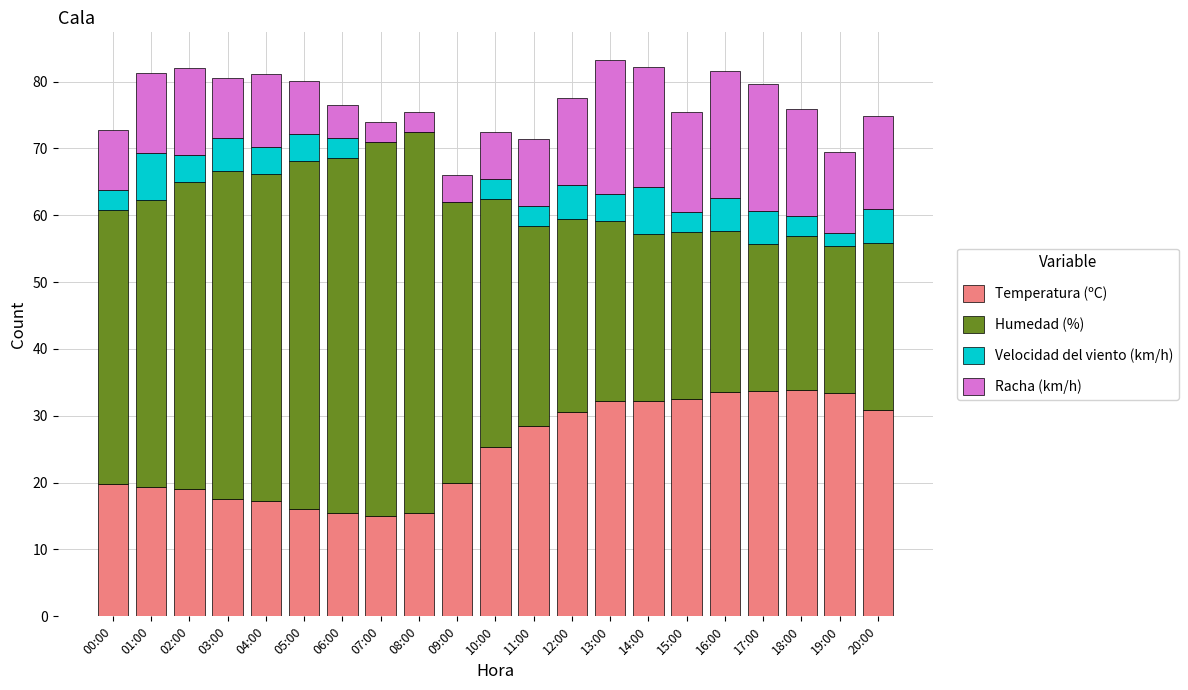

Is it true that Temperatura (ºC) equals 33.9 at 18:00?

True